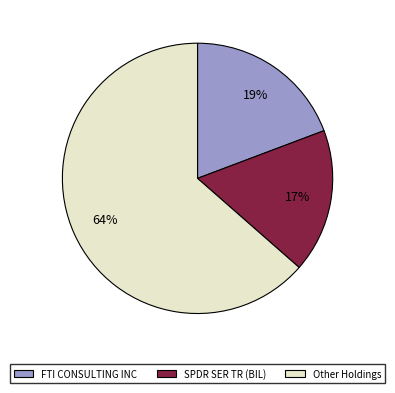

Is there a majority slice in this chart?

Yes